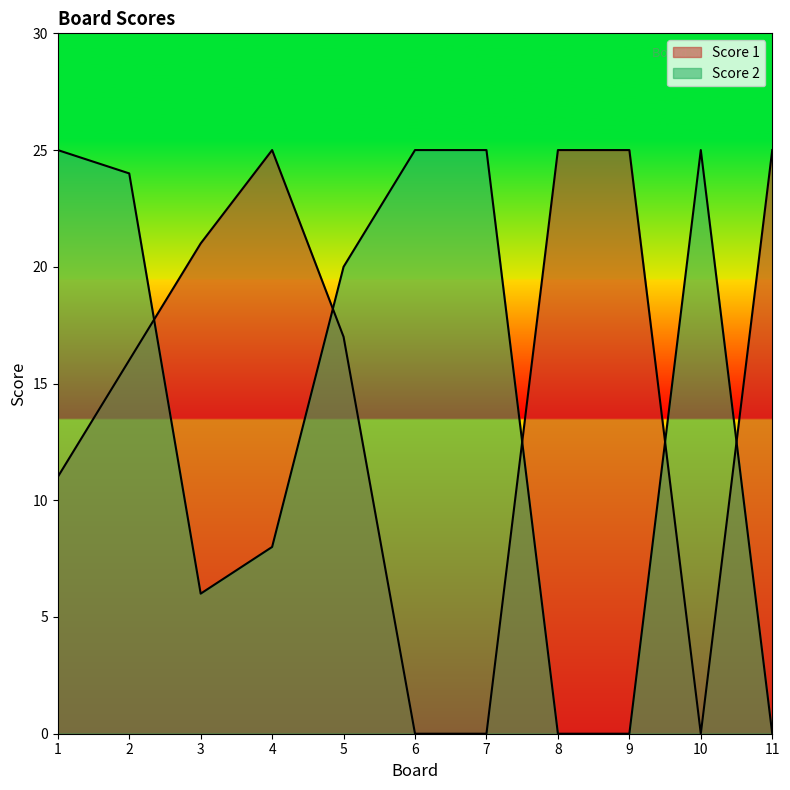

List the series in order of their overall mean, highest first.

Score 1, Score 2